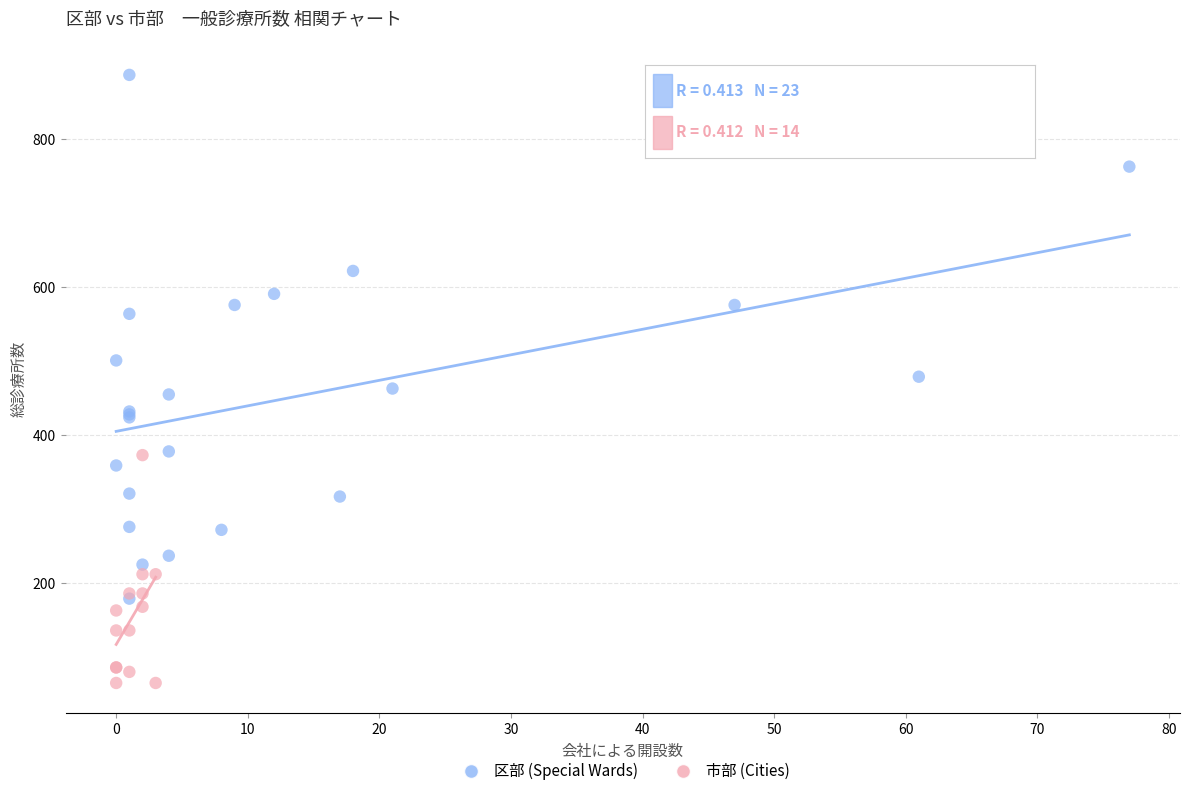

Which series contains the lowest Y value?

市部 (Cities)